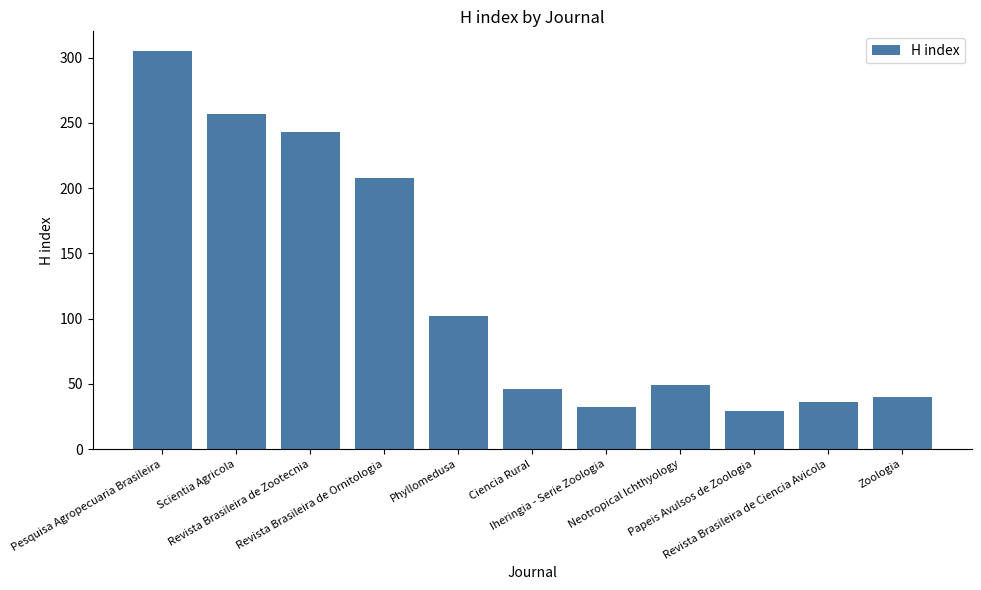

Are the bars horizontal?

No